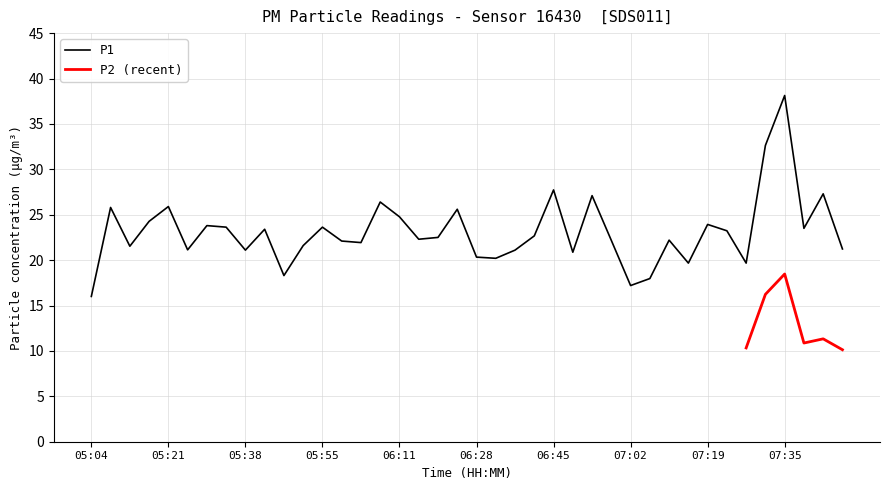

How many data points are less than 22?

16